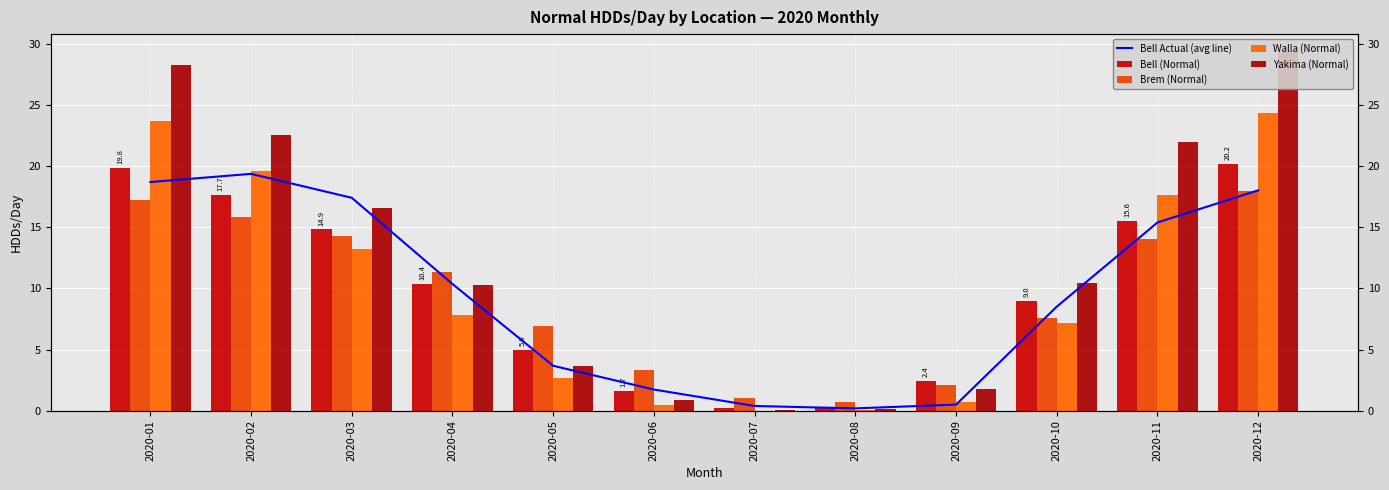

Reading left to right, transcribe all the data shown in this chart.

Bell Actual (avg line): 18.7	19.4	17.4	10.4	3.7	1.7	0.4	0.2	0.5	8.5	15.4	18.0
Bell (Normal): 19.8	17.7	14.9	10.4	5.0	1.7	0.2	0.2	2.4	9.0	15.6	20.2
Brem (Normal): 17.3	15.8	14.3	11.3	6.9	3.3	1.0	0.7	2.1	7.6	14.1	18.0
Walla (Normal): 23.7	19.6	13.2	7.9	2.7	0.5	0.0	0.0	0.7	7.2	17.6	24.4
Yakima (Normal): 28.2	22.5	16.6	10.3	3.6	0.9	0.0	0.1	1.8	10.4	21.9	29.3